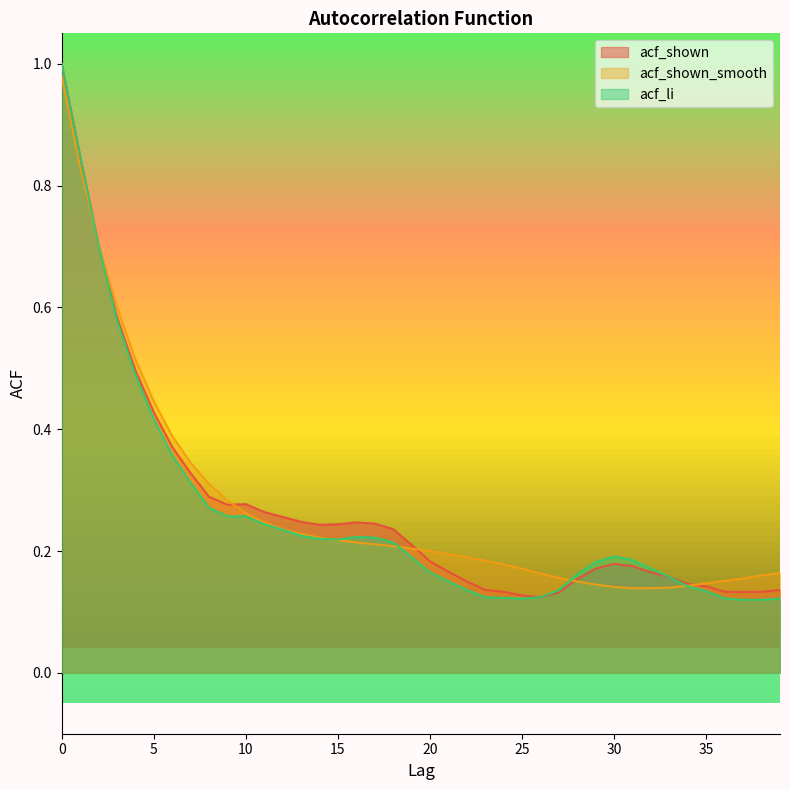

Reading left to right, list all the values displayed in this chart.

acf_shown: 0=1.0	1=0.8	2=0.7	3=0.6	4=0.5	5=0.4	6=0.4	7=0.3	8=0.3	9=0.3	10=0.3	11=0.3	12=0.3	13=0.2	14=0.2	15=0.2	16=0.2	17=0.2	18=0.2	19=0.2	20=0.2	21=0.2	22=0.1	23=0.1	24=0.1	25=0.1	26=0.1	27=0.1	28=0.2	29=0.2	30=0.2	31=0.2	32=0.2	33=0.2	34=0.1	35=0.1	36=0.1	37=0.1	38=0.1	39=0.1
acf_shown_smooth: 0=1.0	1=0.8	2=0.7	3=0.6	4=0.5	5=0.4	6=0.4	7=0.3	8=0.3	9=0.3	10=0.3	11=0.2	12=0.2	13=0.2	14=0.2	15=0.2	16=0.2	17=0.2	18=0.2	19=0.2	20=0.2	21=0.2	22=0.2	23=0.2	24=0.2	25=0.2	26=0.2	27=0.2	28=0.1	29=0.1	30=0.1	31=0.1	32=0.1	33=0.1	34=0.1	35=0.1	36=0.2	37=0.2	38=0.2	39=0.2
acf_li: 0=1.0	1=0.8	2=0.7	3=0.6	4=0.5	5=0.4	6=0.4	7=0.3	8=0.3	9=0.3	10=0.3	11=0.2	12=0.2	13=0.2	14=0.2	15=0.2	16=0.2	17=0.2	18=0.2	19=0.2	20=0.2	21=0.1	22=0.1	23=0.1	24=0.1	25=0.1	26=0.1	27=0.1	28=0.2	29=0.2	30=0.2	31=0.2	32=0.2	33=0.2	34=0.1	35=0.1	36=0.1	37=0.1	38=0.1	39=0.1